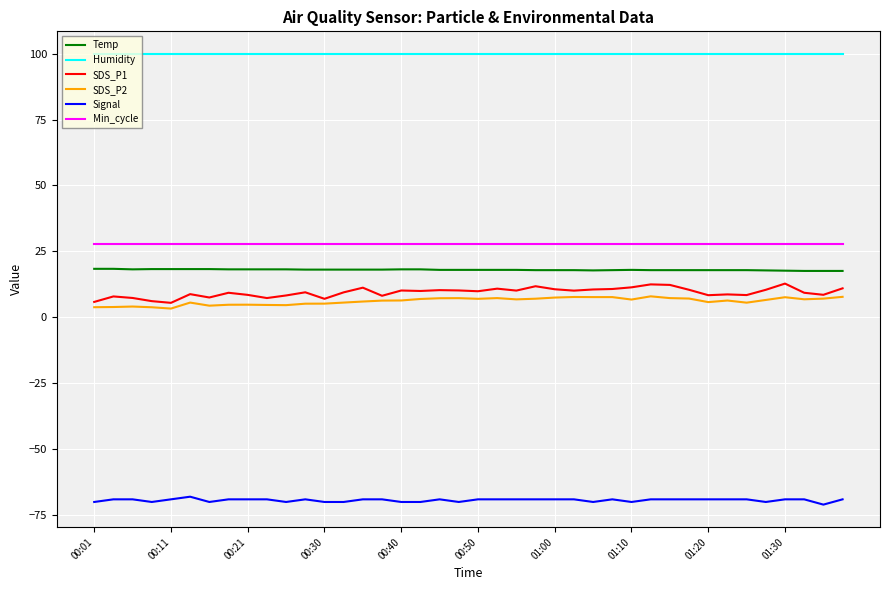

What is the lowest value of the Signal series?

-71.0